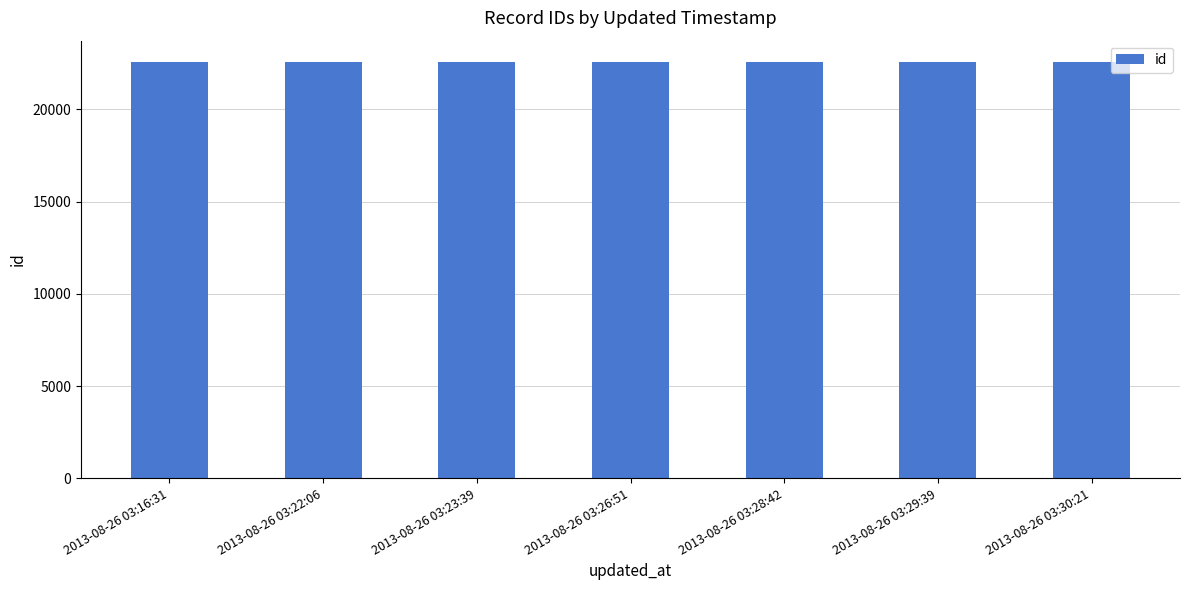

Does the chart contain any negative values?

No